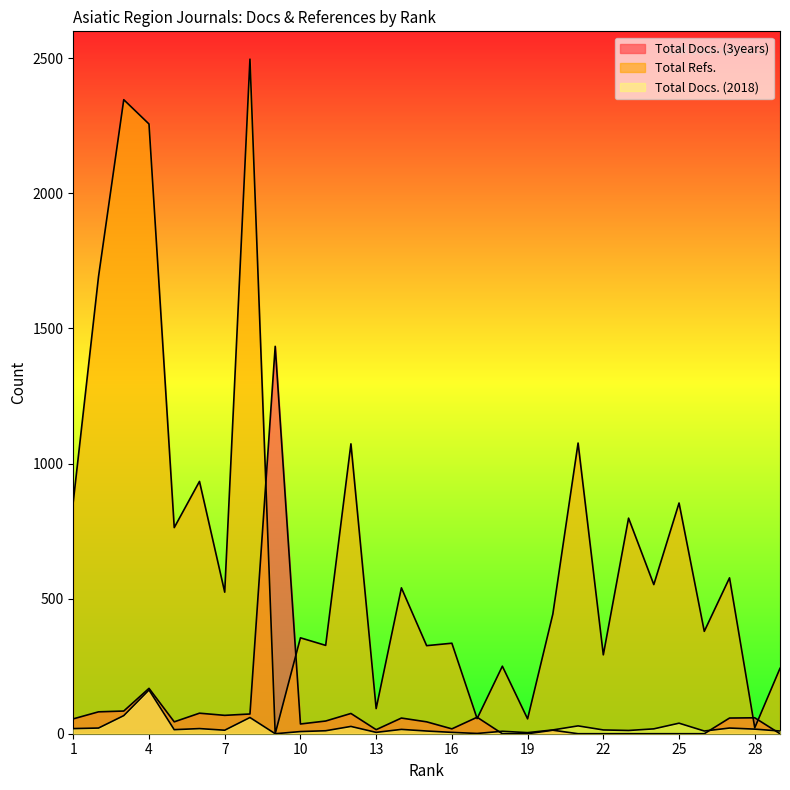

Count the number of data series in this chart.

3